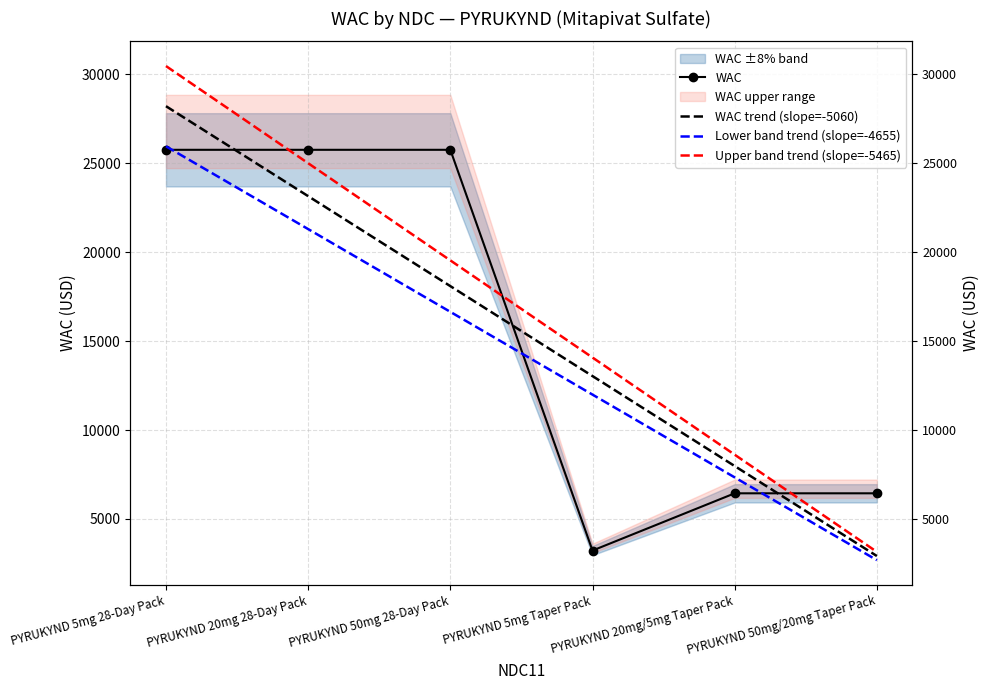

List the labels in order of Lower band trend (slope=-4655) value, smallest first.

PYRUKYND 50mg/20mg Taper Pack, PYRUKYND 20mg/5mg Taper Pack, PYRUKYND 5mg Taper Pack, PYRUKYND 50mg 28-Day Pack, PYRUKYND 20mg 28-Day Pack, PYRUKYND 5mg 28-Day Pack